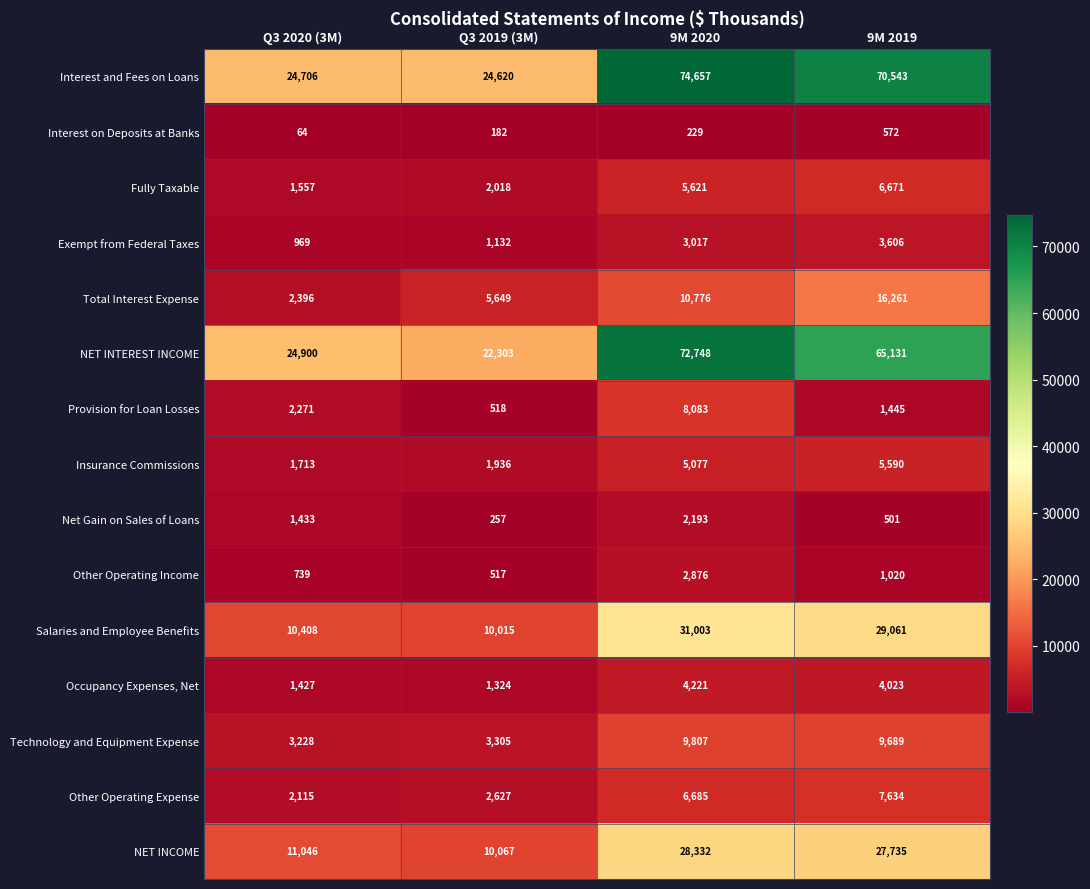

The Exempt from Federal Taxes series shows 3017 at 9M 2020. True or false?

True